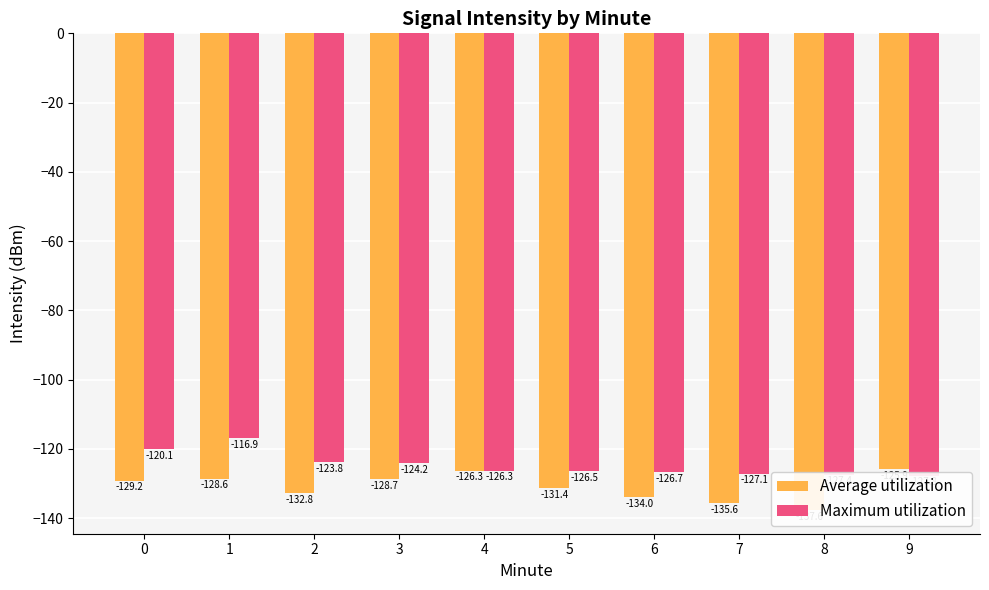

What is the value of the Maximum utilization bar at the 10th from the left?

-127.8